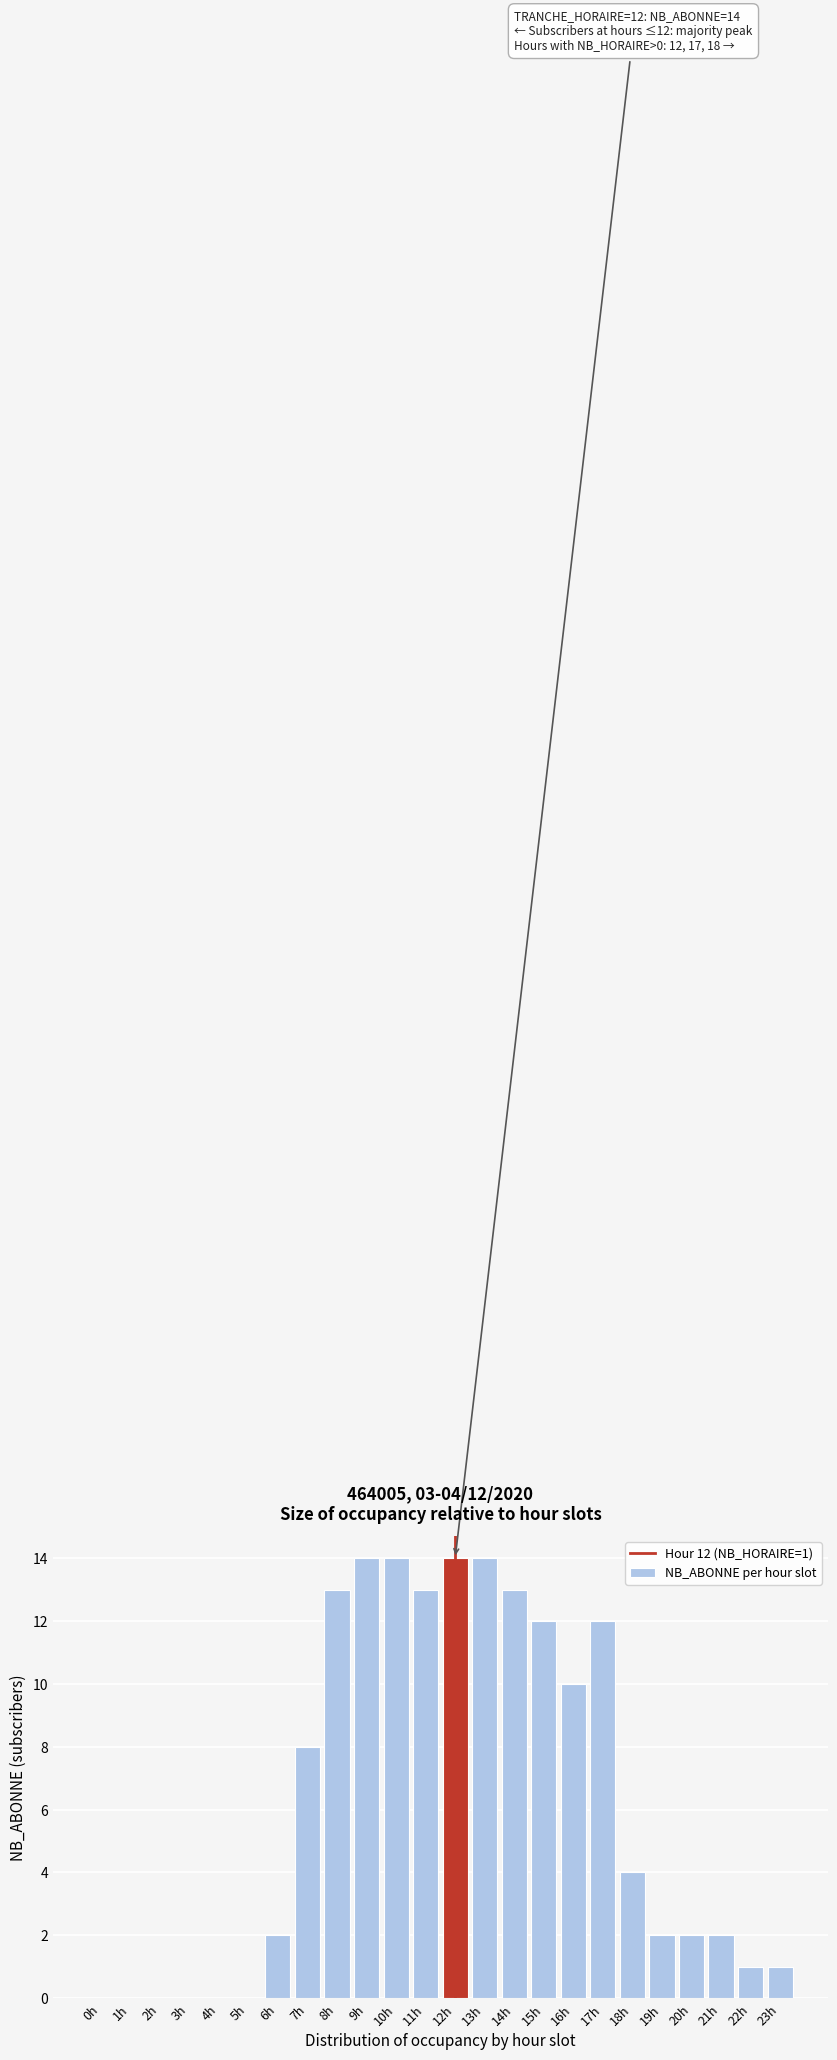

Reading left to right, extract all data points from this chart.

0h=0	1h=0	2h=0	3h=0	4h=0	5h=0	6h=2	7h=8	8h=13	9h=14	10h=14	11h=13	12h=14	13h=14	14h=13	15h=12	16h=10	17h=12	18h=4	19h=2	20h=2	21h=2	22h=1	23h=1